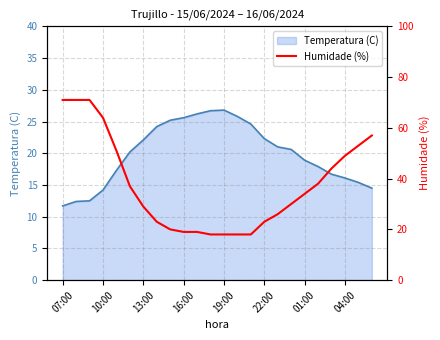

The Temperatura (C) series shows 35.0 at 13:00. True or false?

False